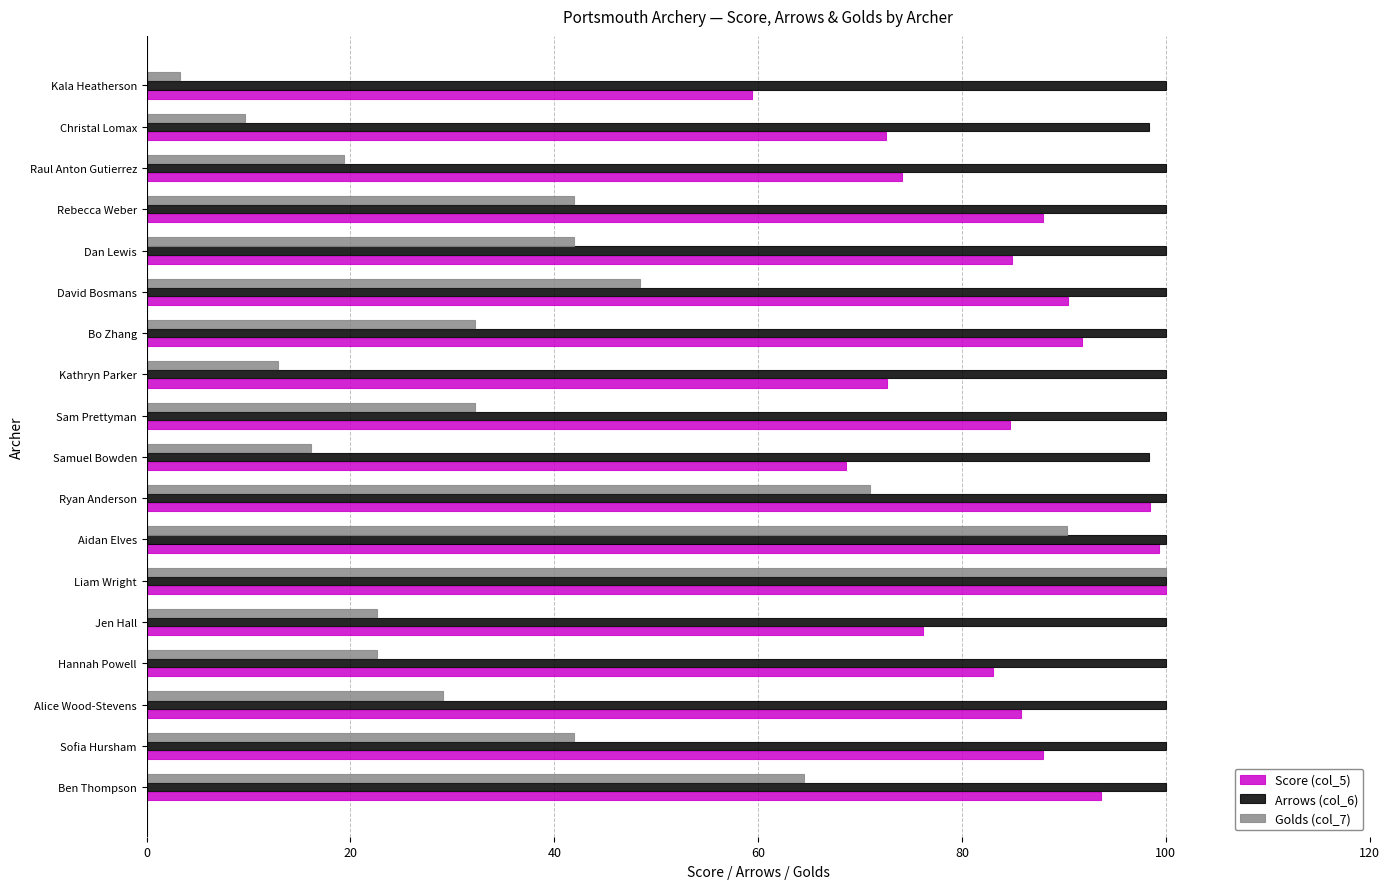

List the series in order of their overall mean, lowest first.

Golds (col_7), Score (col_5), Arrows (col_6)